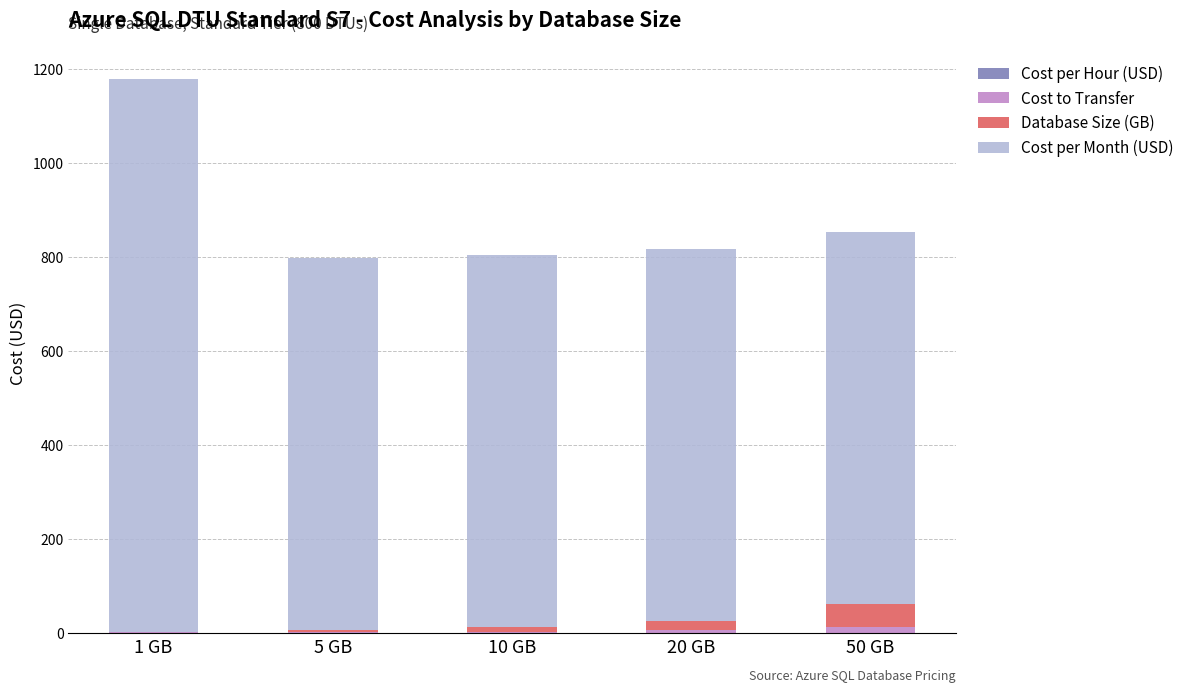

At which category is the sum across all series the highest?

1 GB